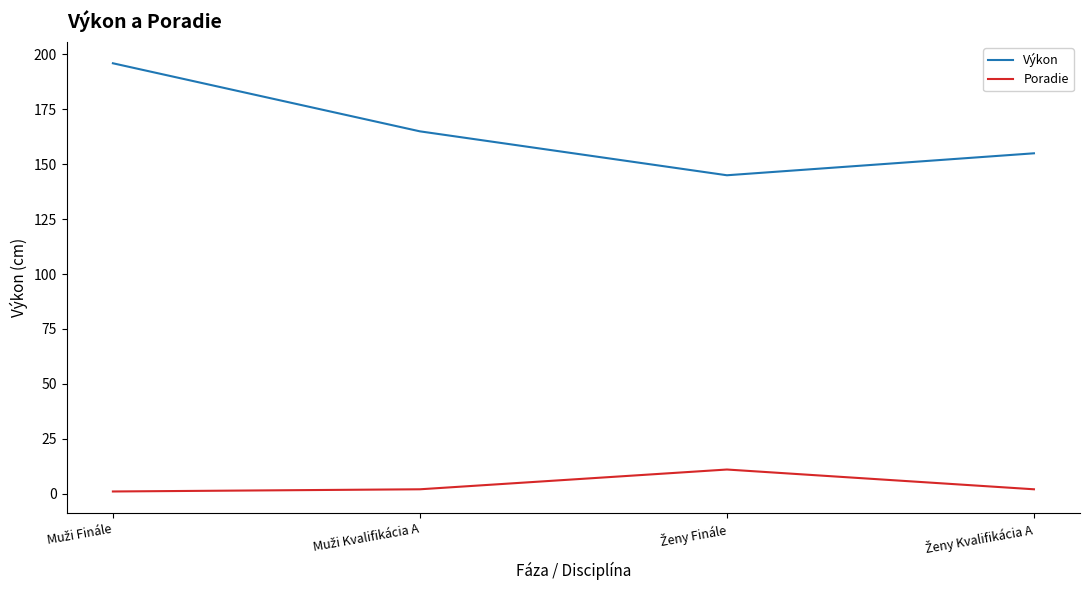

How many interior local peaks does the Poradie series have?

1